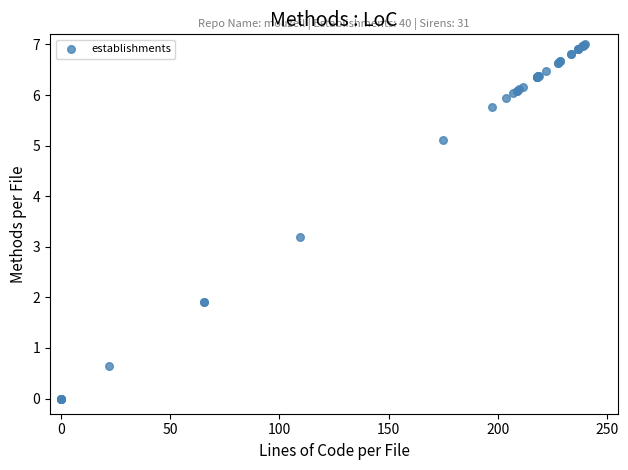

What Y value in the scatter plot is closest to 3?

3.2